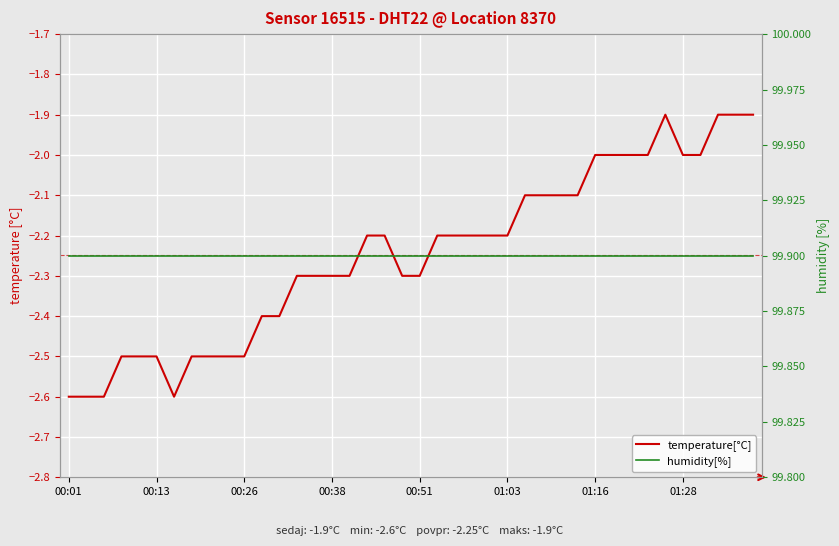

In temperature[°C], how many points are higher than both neighbors (excluding endpoints)?

1